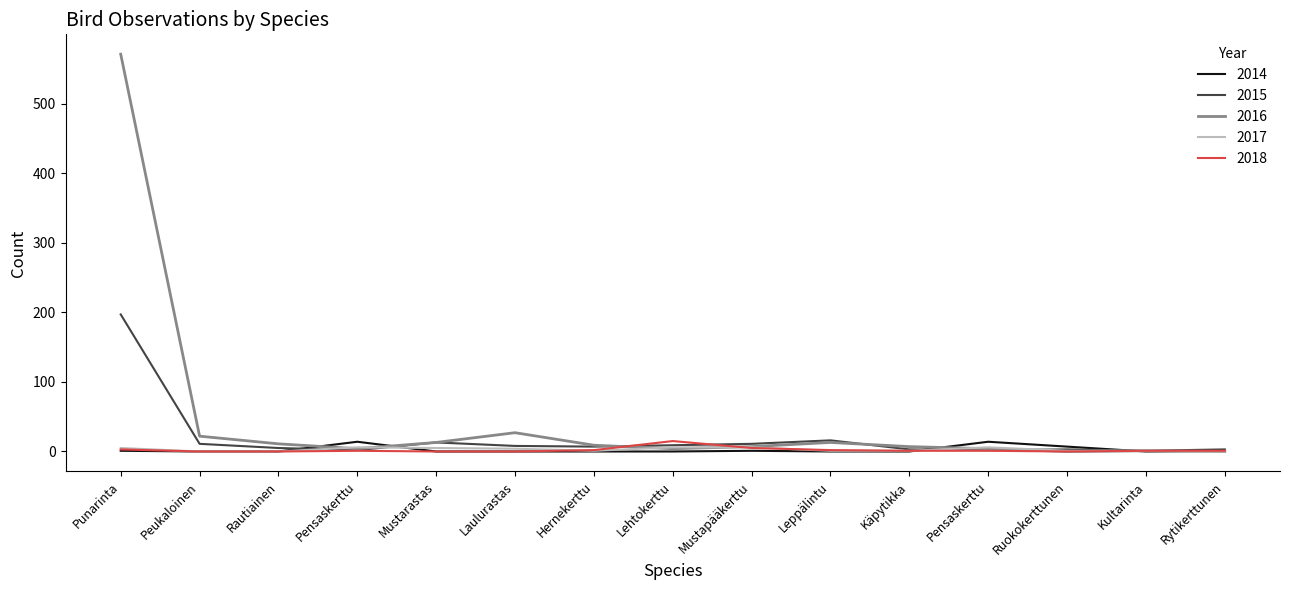

Between Peukaloinen and Mustarastas, which series saw the biggest shift?

2016